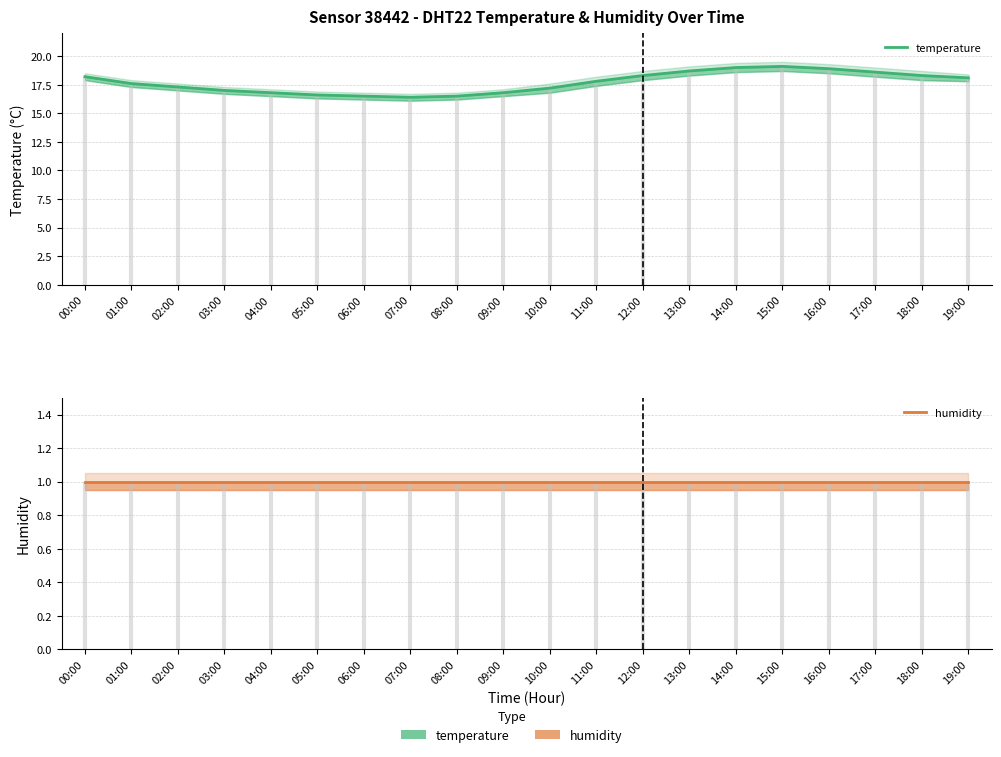

What is the label of the 11th point from the left?

10:00